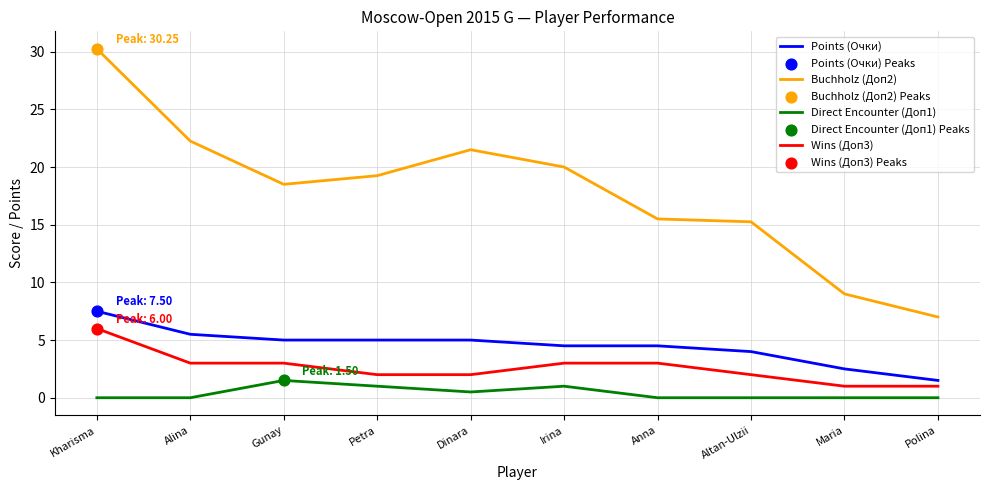

Read the Points (Очки) value at Anna.

4.5